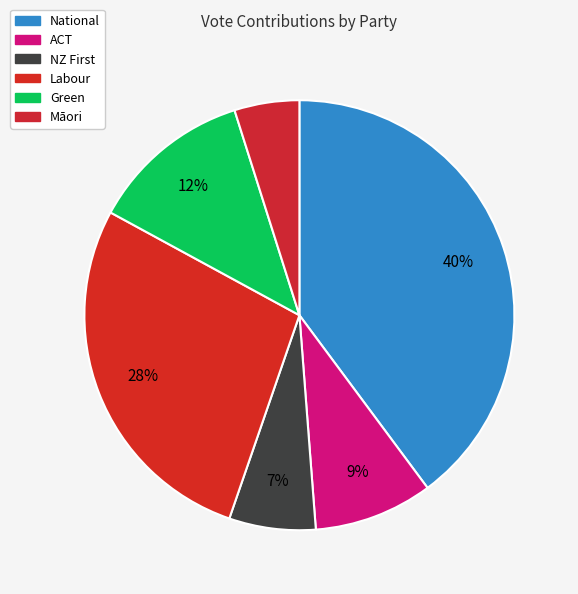

How many slices are in this pie chart?

6